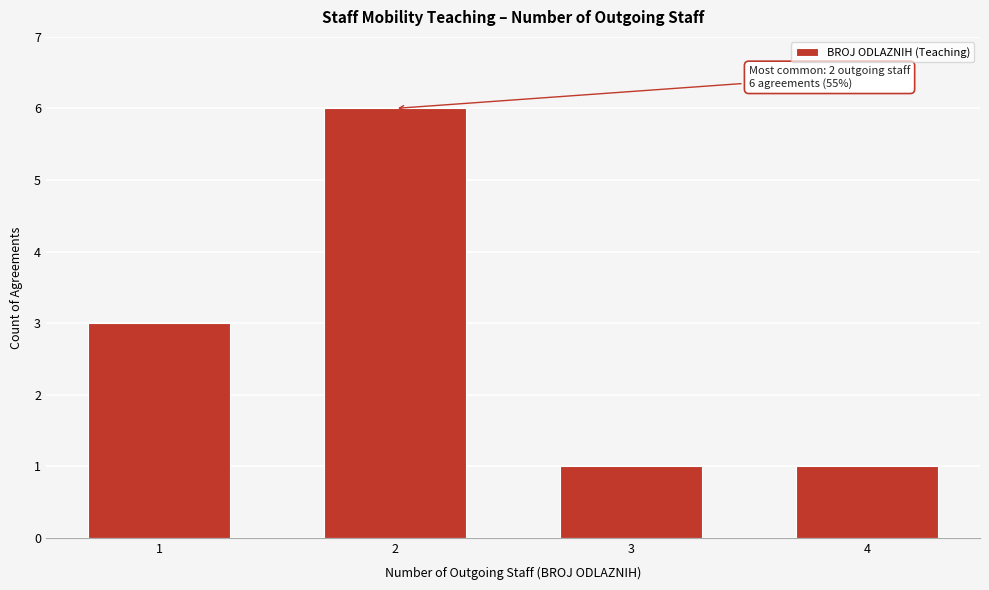

Reading left to right, list all the values displayed in this chart.

1=3	2=6	3=1	4=1